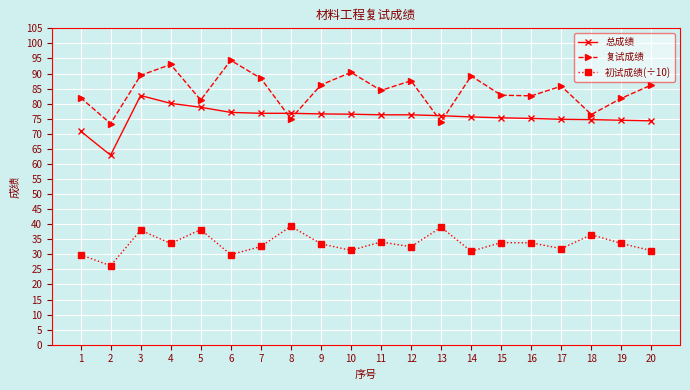

True or false: 初试成绩(÷10) has a value of 55.1 at 14.

False